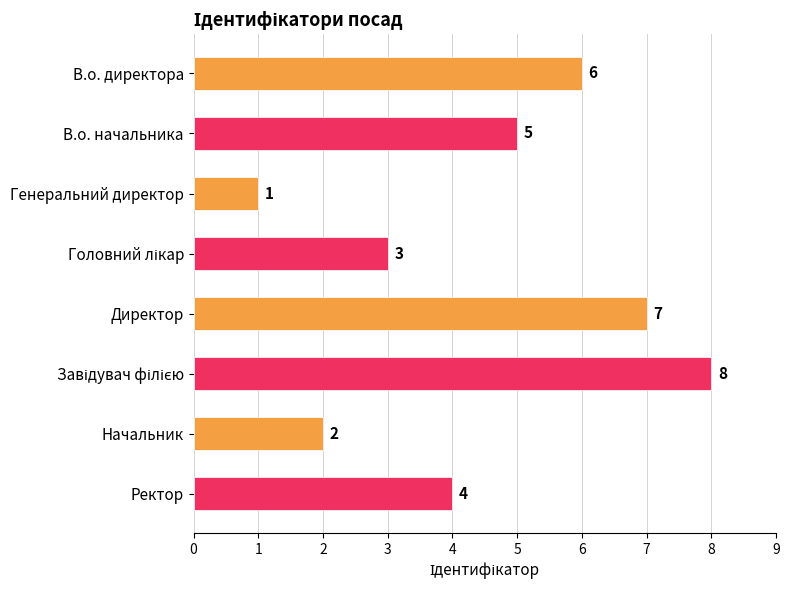

Does the chart contain any negative values?

No